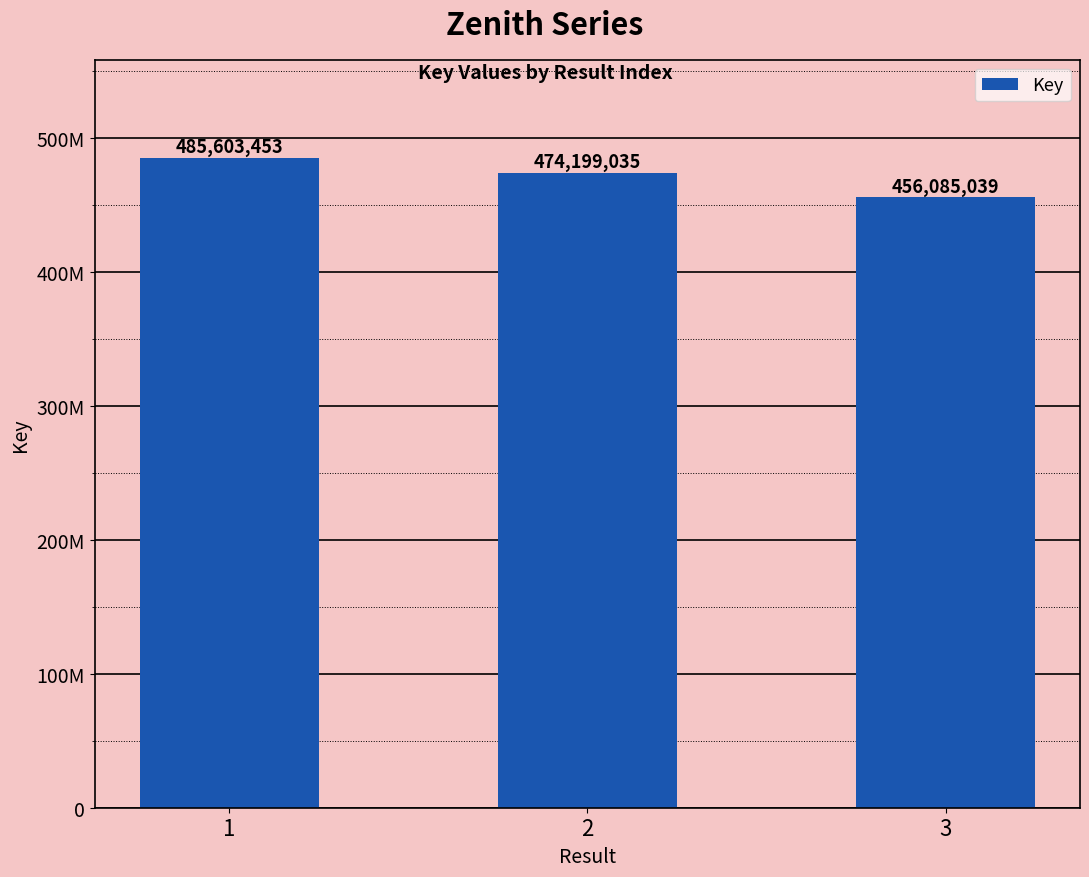

What is the difference between the values at 2 and 1?

11404418